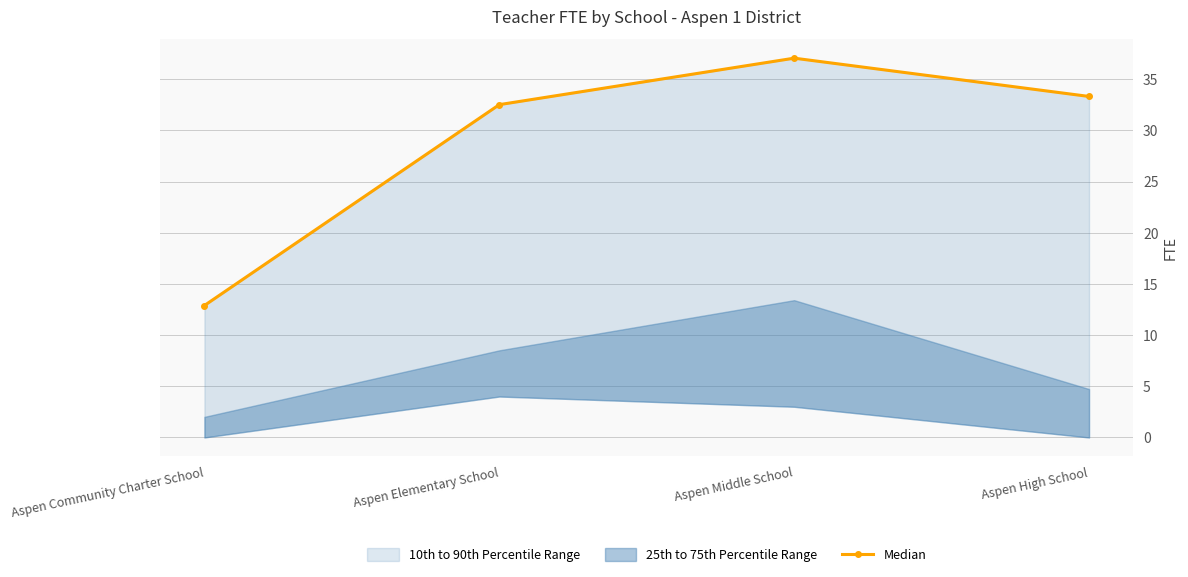

Reading left to right, extract all data points from this chart.

12.9	32.5	37.0	33.3